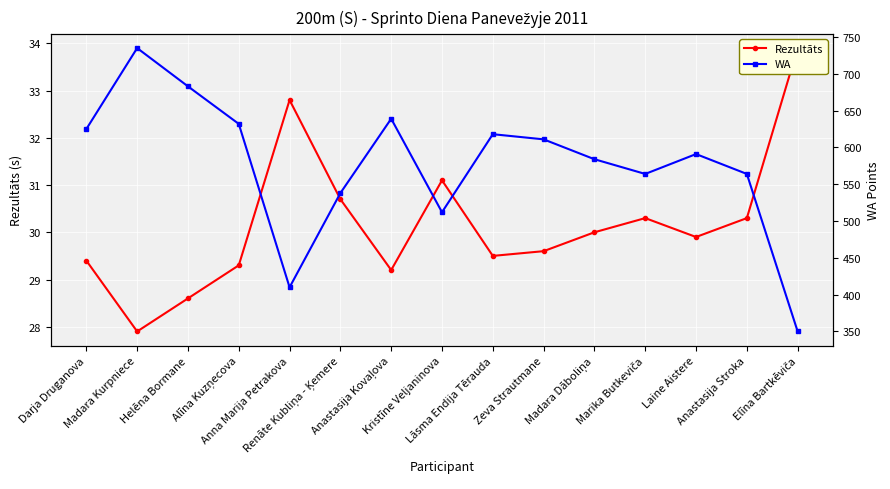

True or false: WA and Rezultāts intersect in this chart.

False